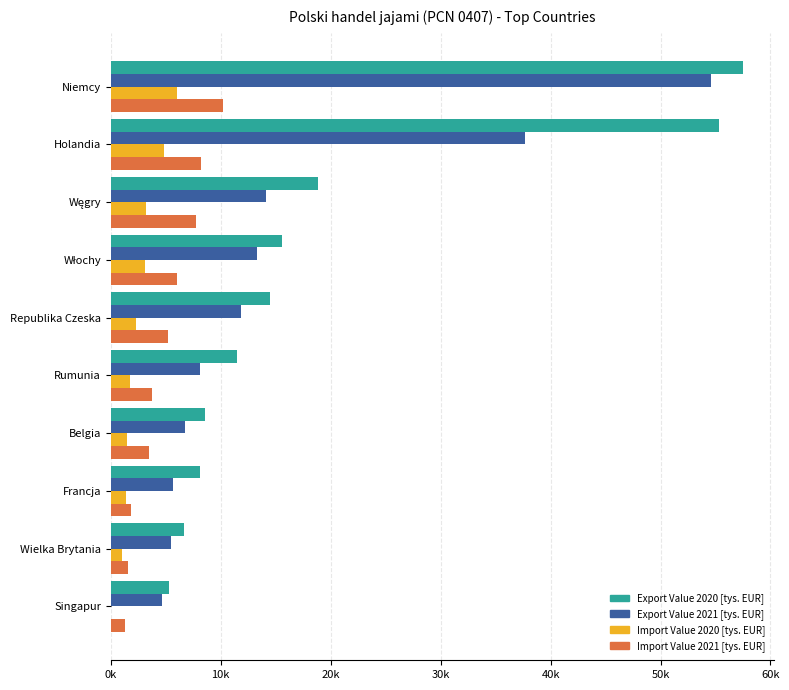

What are all the series names shown in the legend?

Export Value 2020 [tys. EUR], Export Value 2021 [tys. EUR], Import Value 2020 [tys. EUR], Import Value 2021 [tys. EUR]